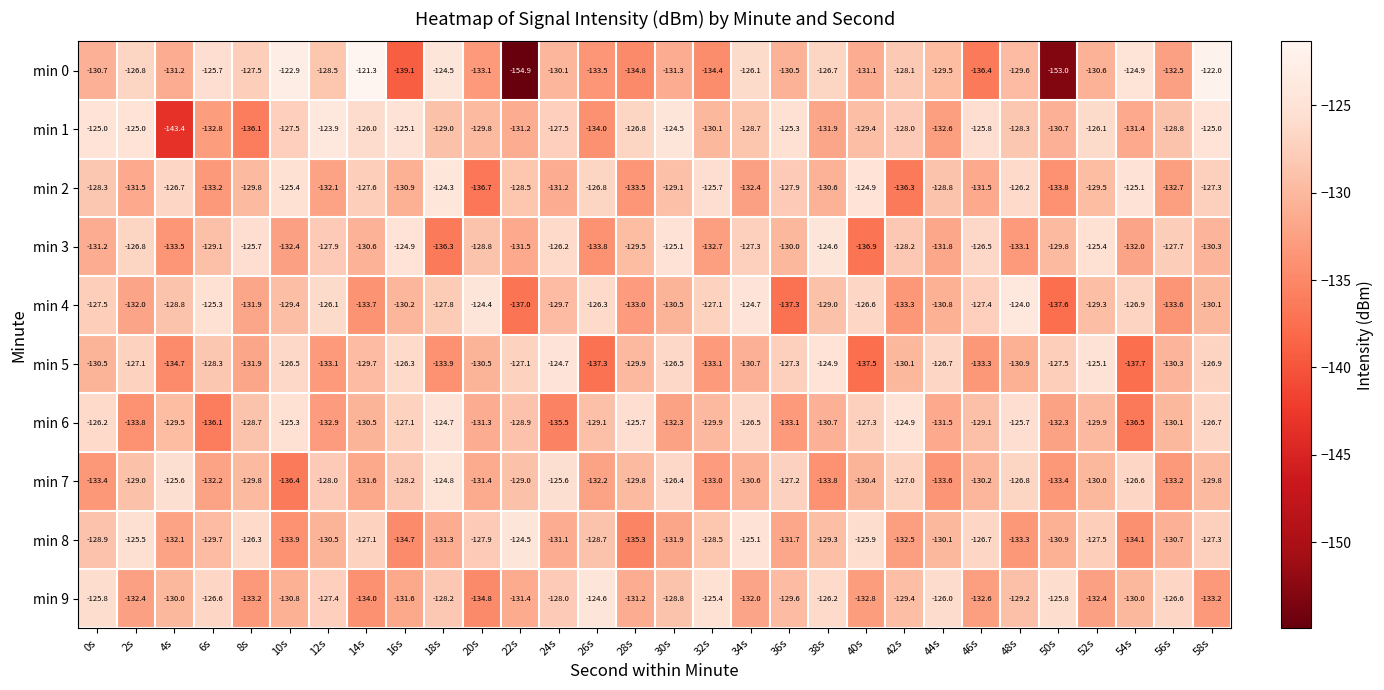

The value of min 4 at 34s is -55.2. True or false?

False